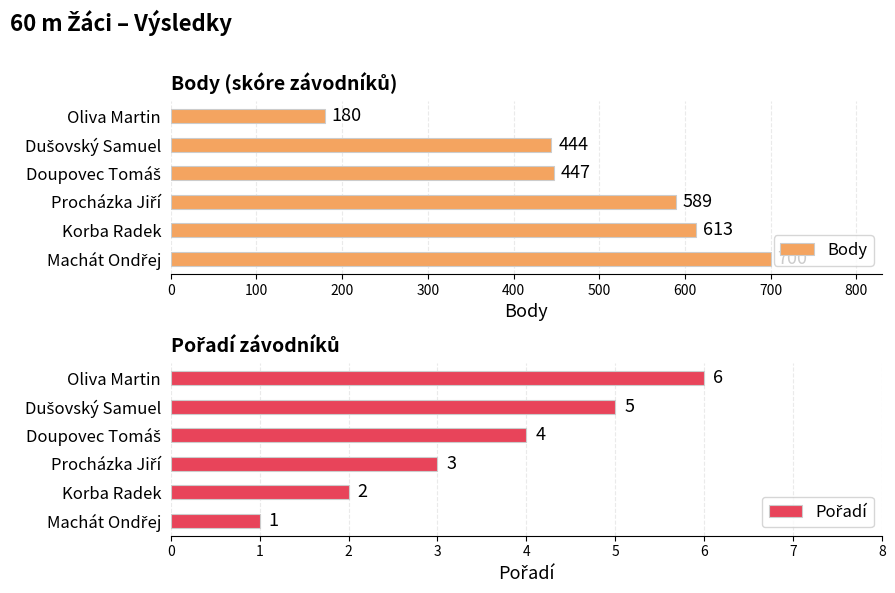

Is it true that Body equals 1036 at Korba Radek?

False